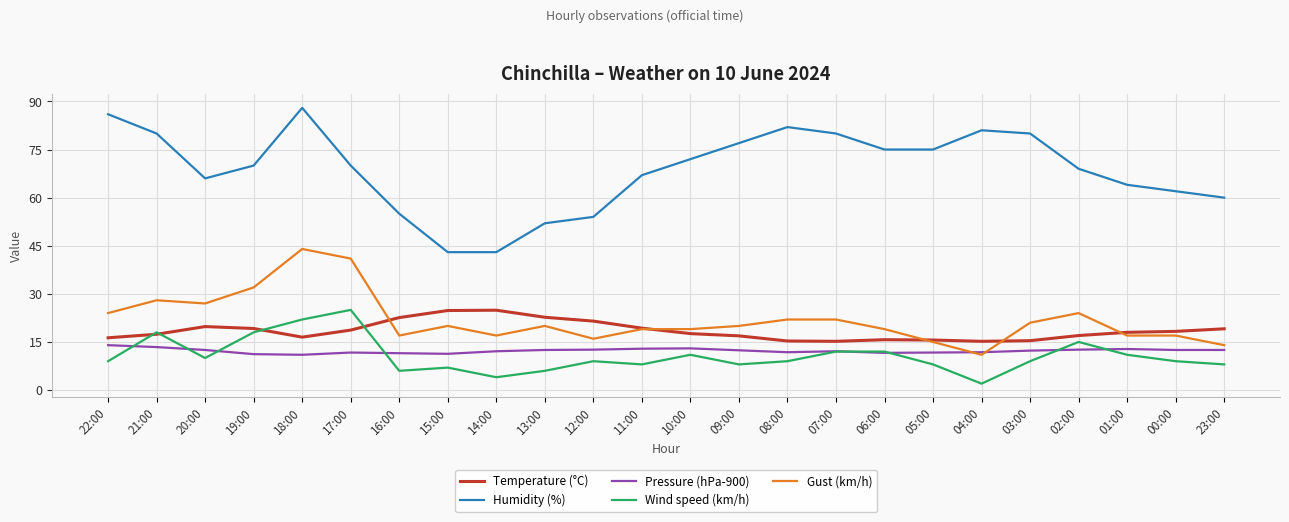

Does the chart have visible grid lines?

Yes